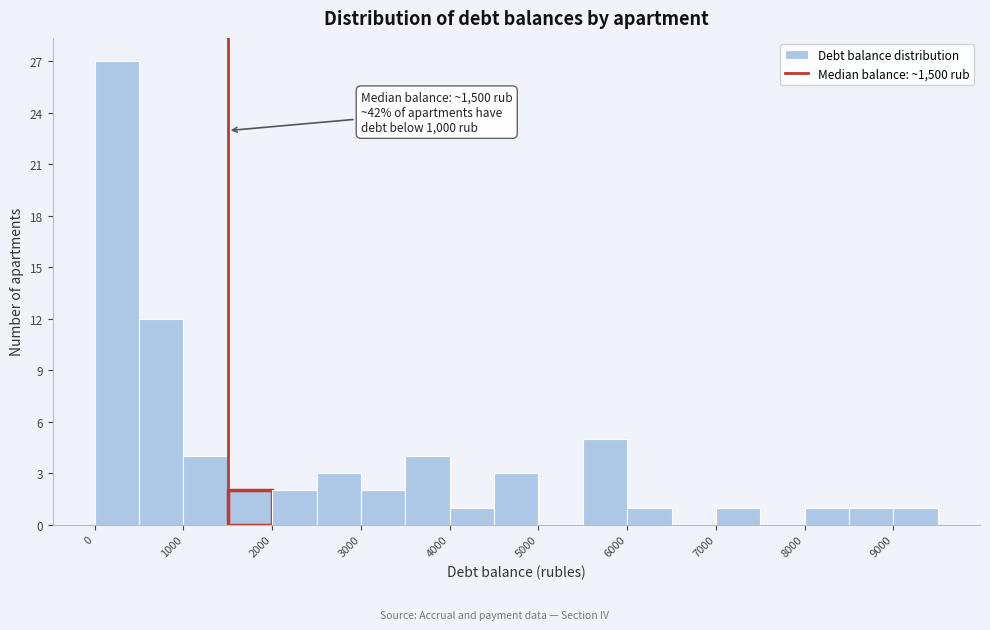

Over which range of the x-axis is the bar tallest?

0 to 500